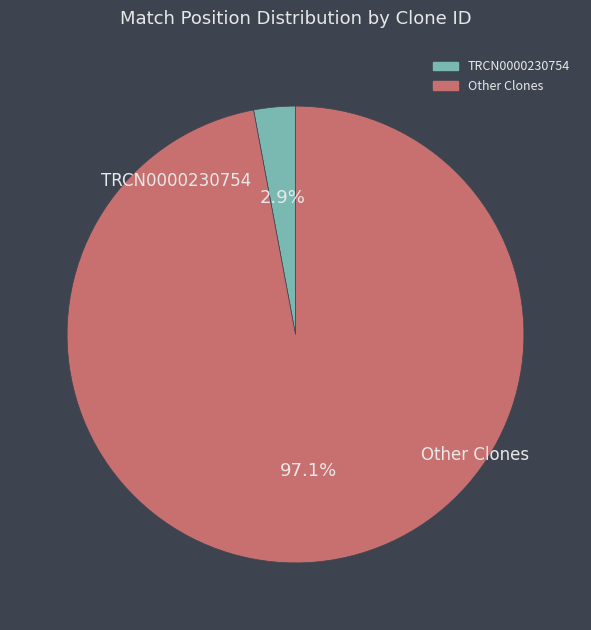

Is there a majority slice in this chart?

Yes